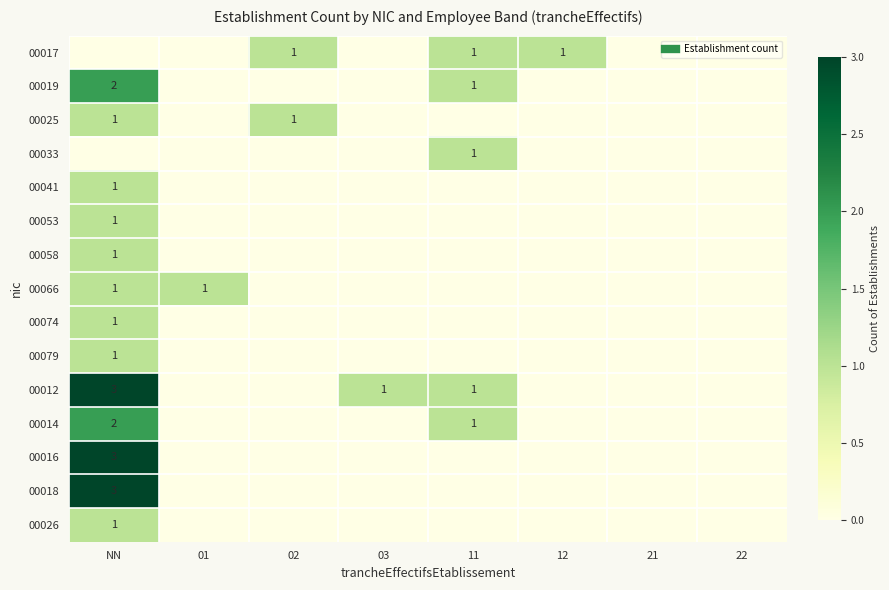

The value of 00014 at NN is 1. True or false?

False